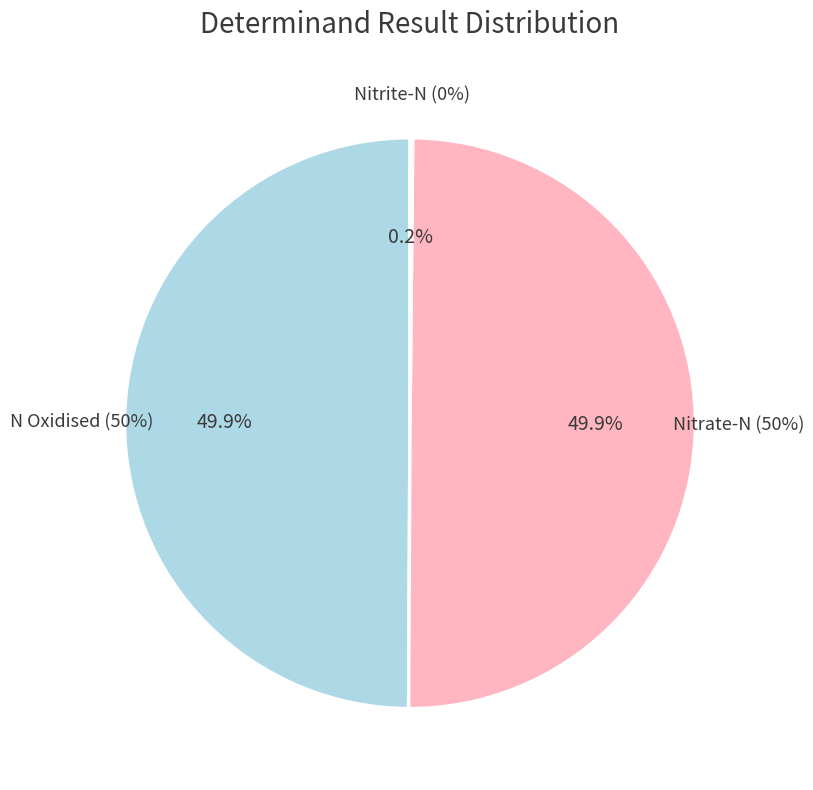

Which category has the biggest portion of the pie?

N Oxidised